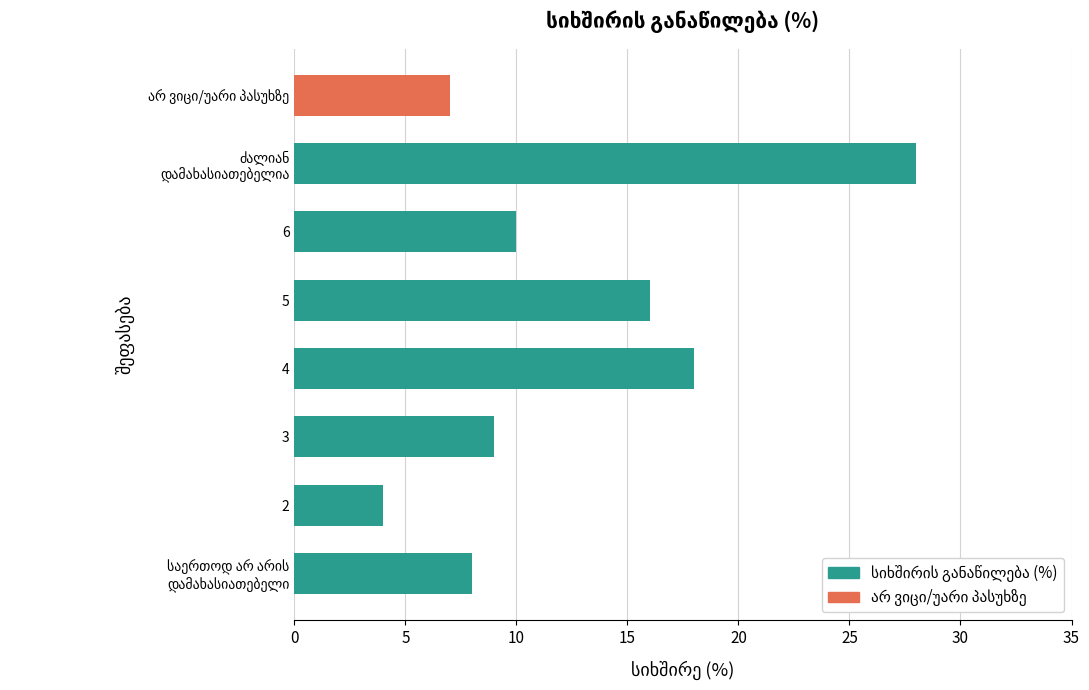

What is the change in value from 2 to 6?

+6